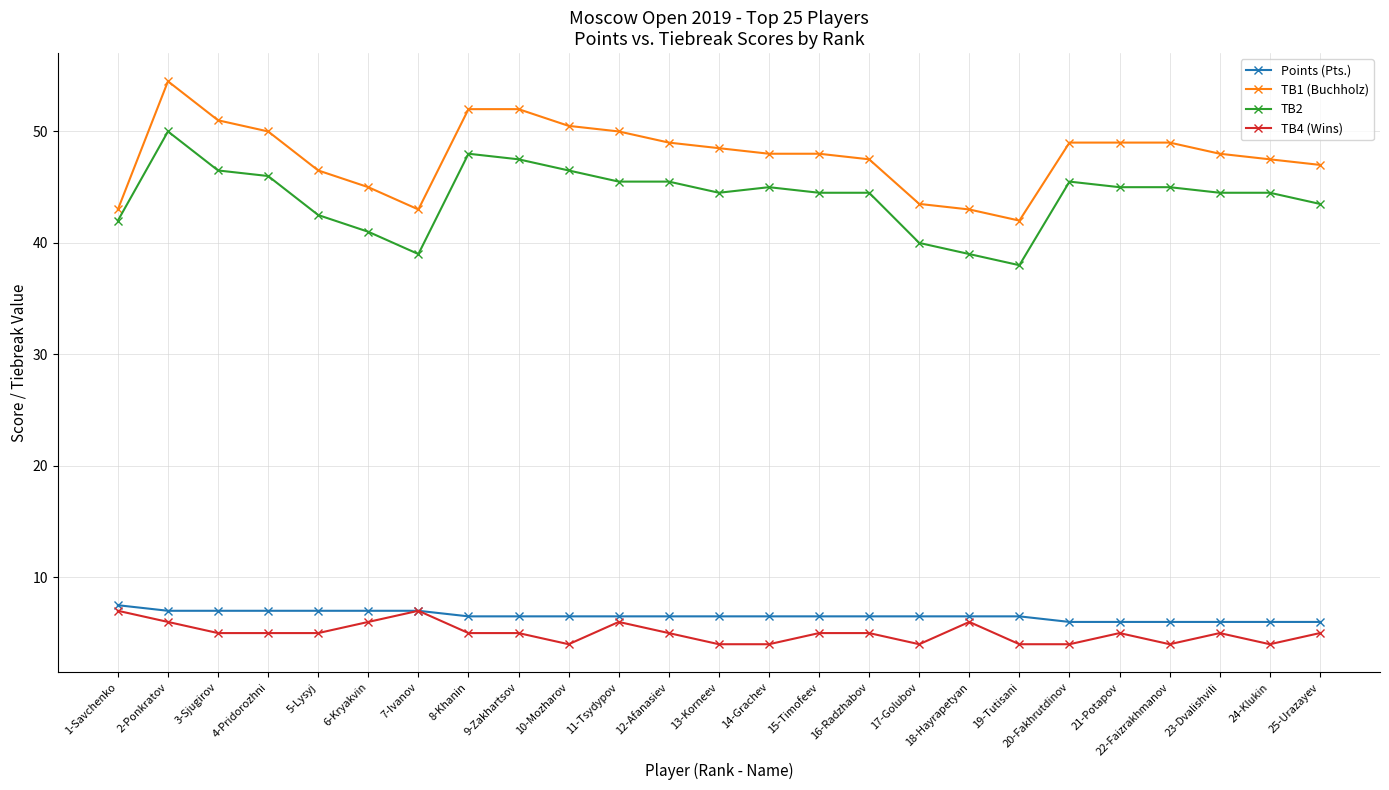

What is the average value of the TB4 (Wins) series?

5.0